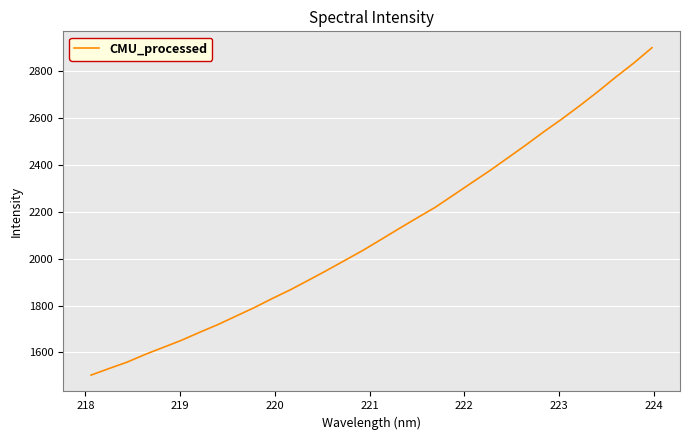

What is the smallest value displayed?

1503.8